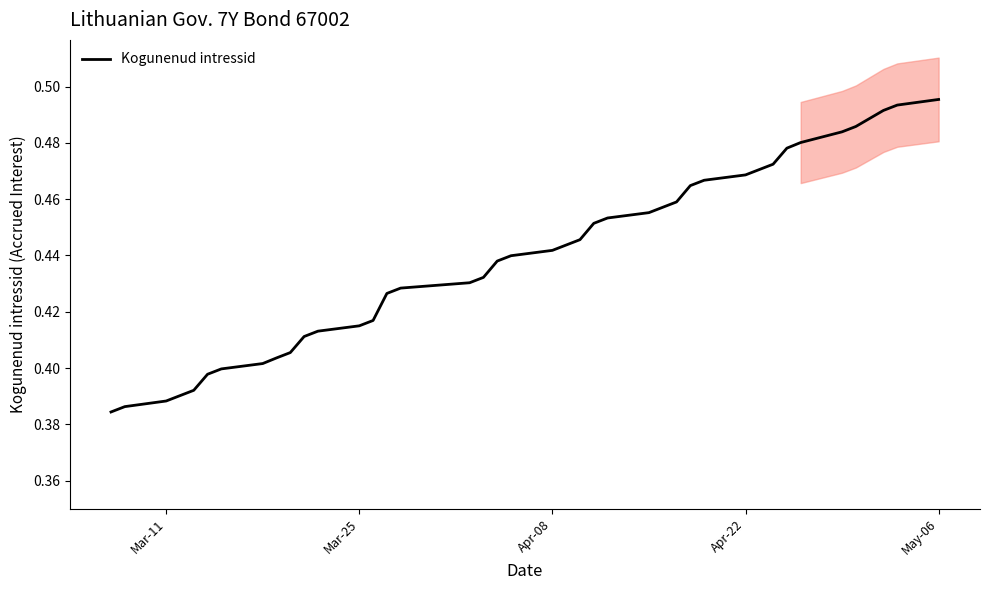

What is the value of the 9th point from the left?

0.4